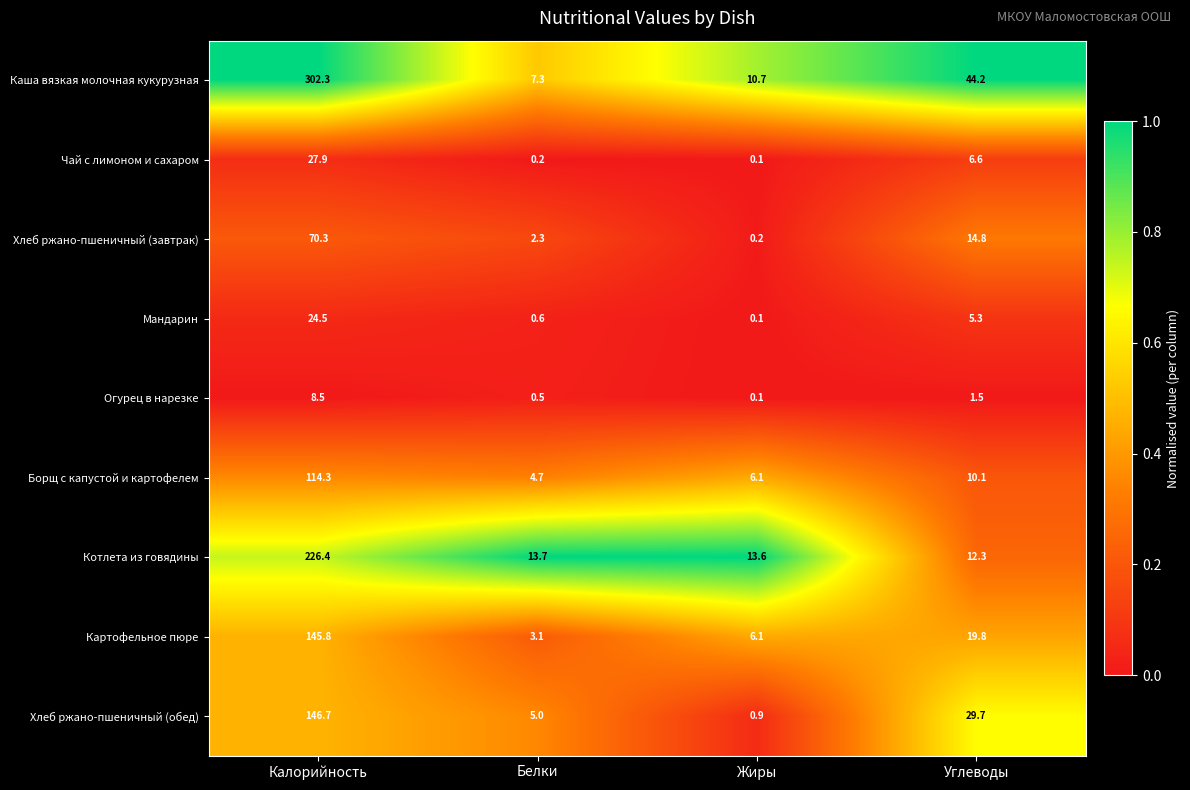

At which category is the sum across all series the highest?

Калорийность